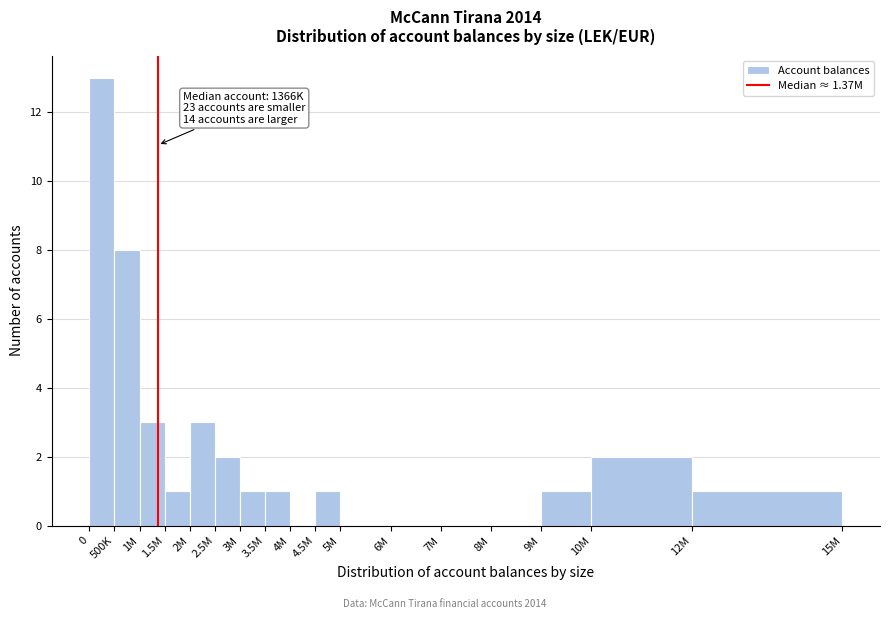

Reading right to left, what are all the values shown in this chart?

12M=1	10M=2	9M=1	8M=0	7M=0	6M=0	5M=0	4.5M=1	4M=0	3.5M=1	3M=1	2.5M=2	2M=3	1.5M=1	1M=3	500K=8	0=13